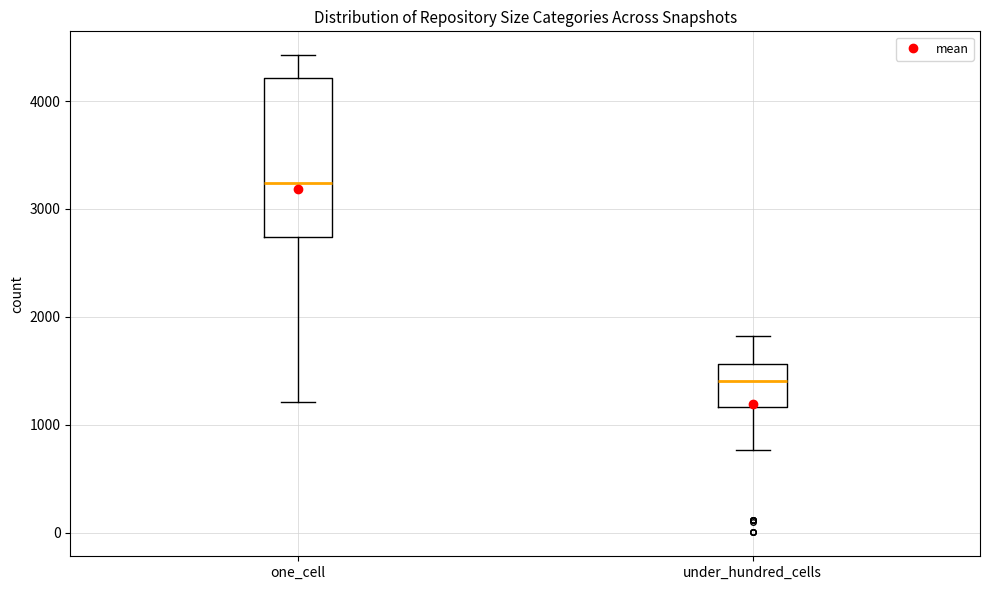

Where does the upper whisker of the box for under_hundred_cells end on the y-axis? The values are not printed on the chart, so give them approximately, as read against the axis.

1800